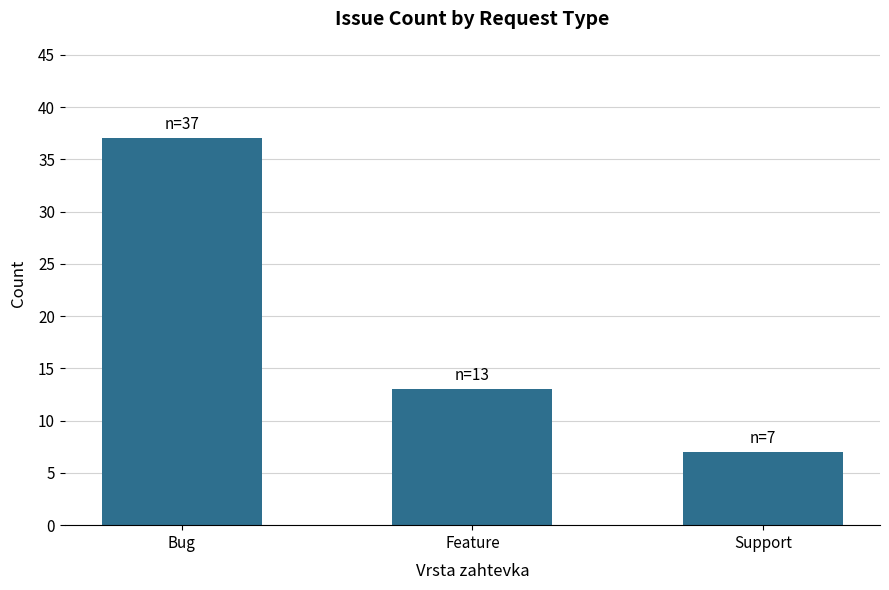

List the labels in order of value, smallest first.

Support, Feature, Bug